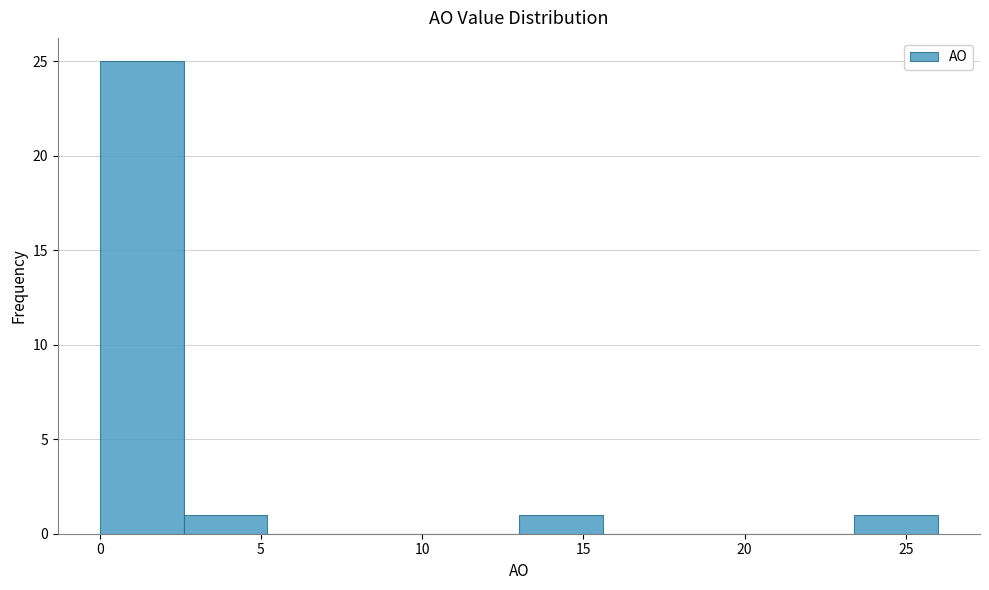

Reading left to right, transcribe this chart: for each bar, give the range it covers on the x-axis and its height. Neither the bar edges nor the heights are printed on the chart, so give them approximately, as read against the axes.

0.0 to 2.6: 25
2.6 to 5.2: 1
5.2 to 7.8: 0
7.8 to 10.4: 0
10.4 to 13.0: 0
13.0 to 15.6: 1
15.6 to 18.2: 0
18.2 to 20.8: 0
20.8 to 23.4: 0
23.4 to 26.0: 1